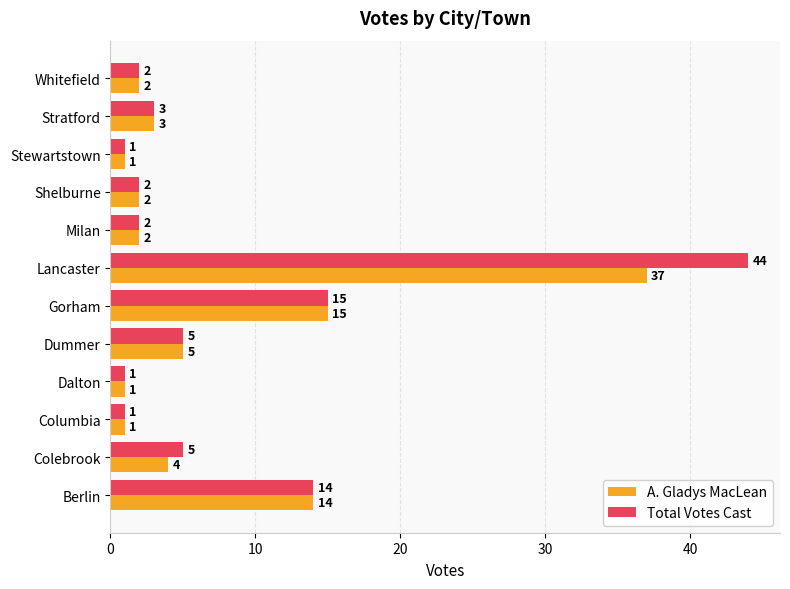

What is the highest value of the Total Votes Cast series?

44